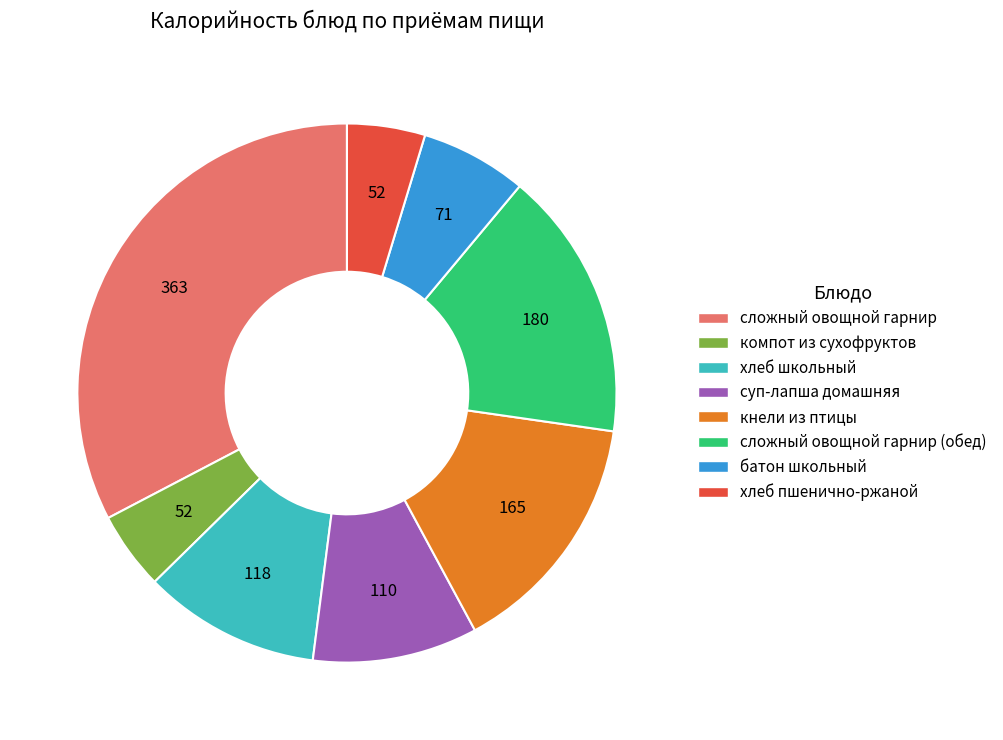

True or false: суп-лапша домашняя accounts for 10% of the total.

True